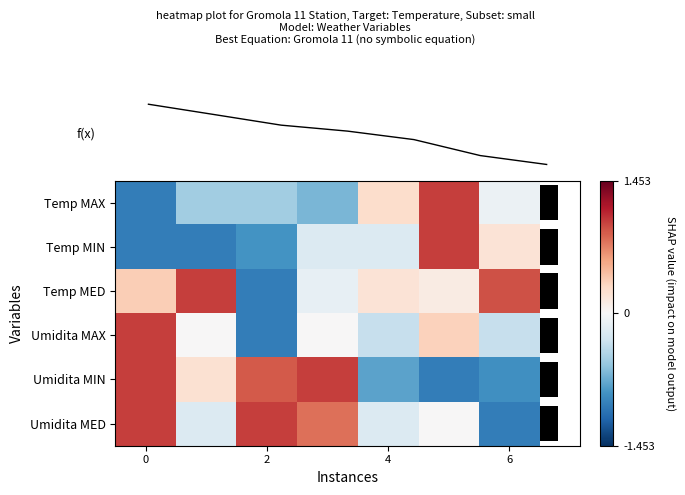

How many distinct data groups are displayed?

6